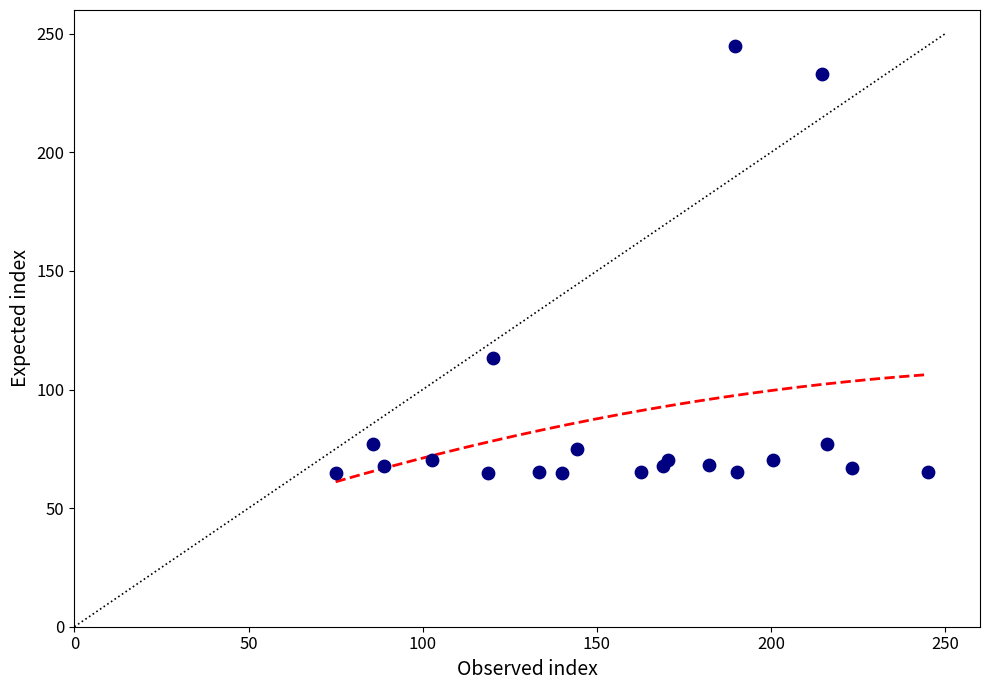

What is the range of Y values (max minus min)?

180.0